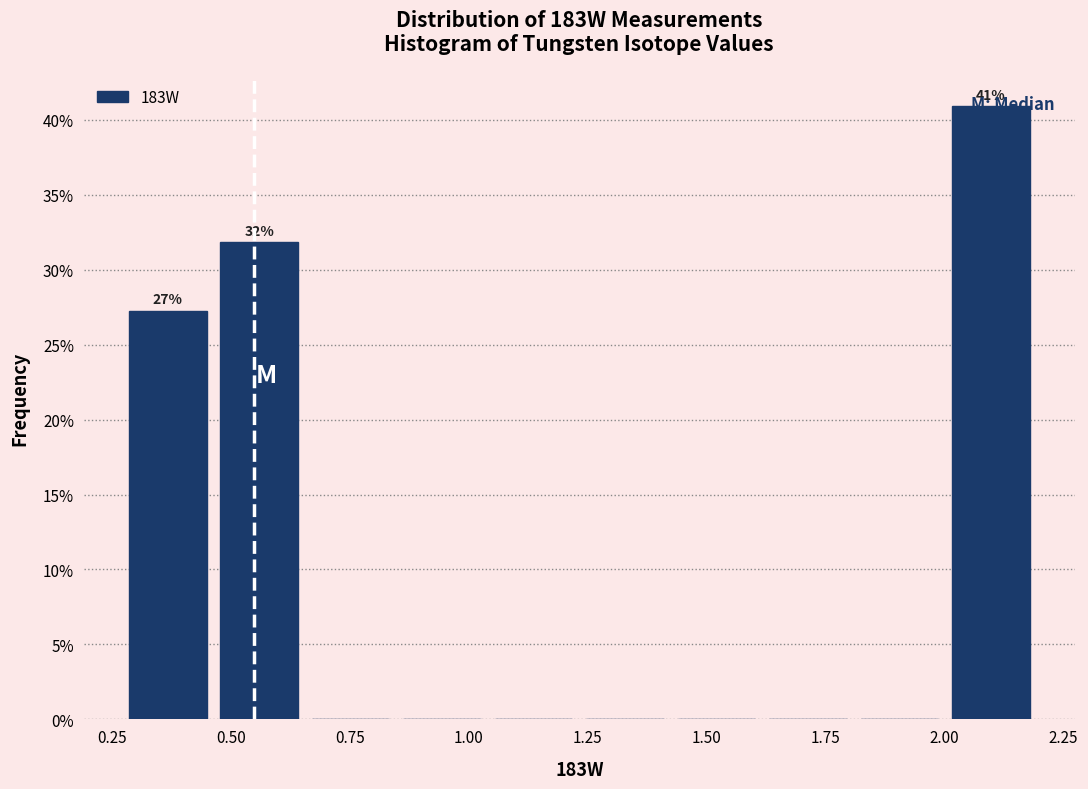

Around what value on the x-axis is the tallest bar? Give the approximate position of its centre, as read against the axis.

2.10